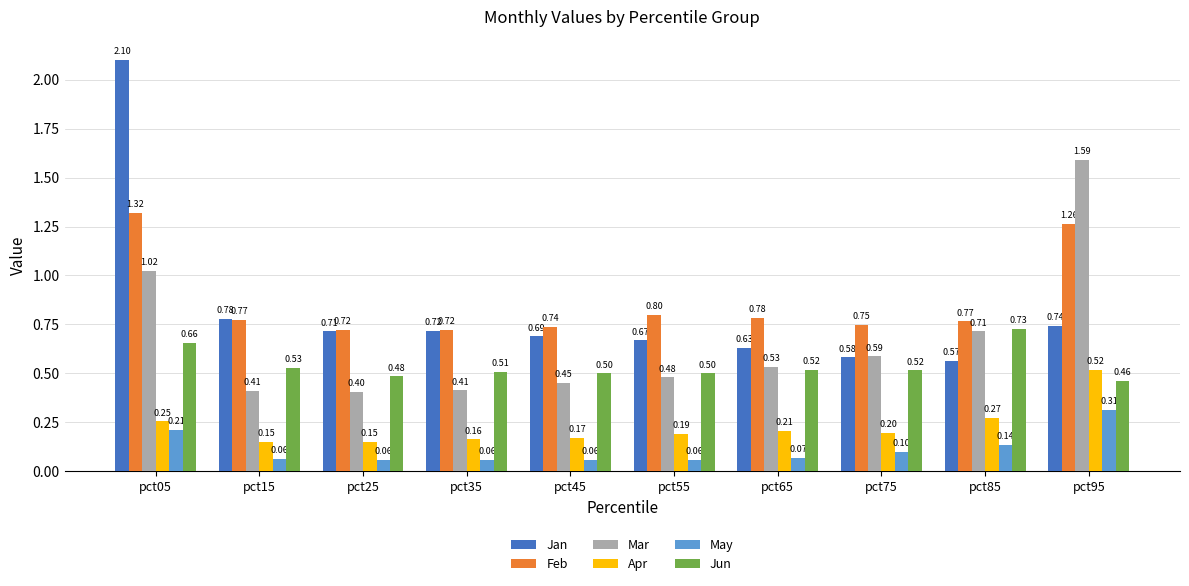

At which label is Jan closest to 1?

pct15